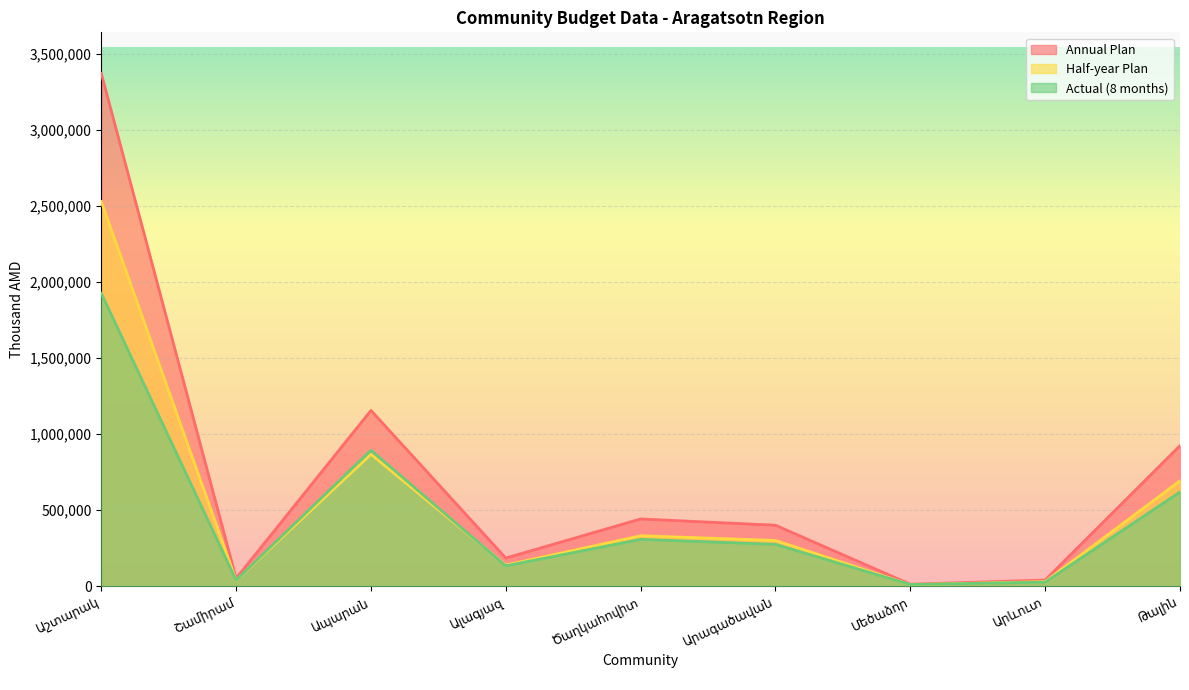

What is the label of the 7th point from the right?

Ապարան